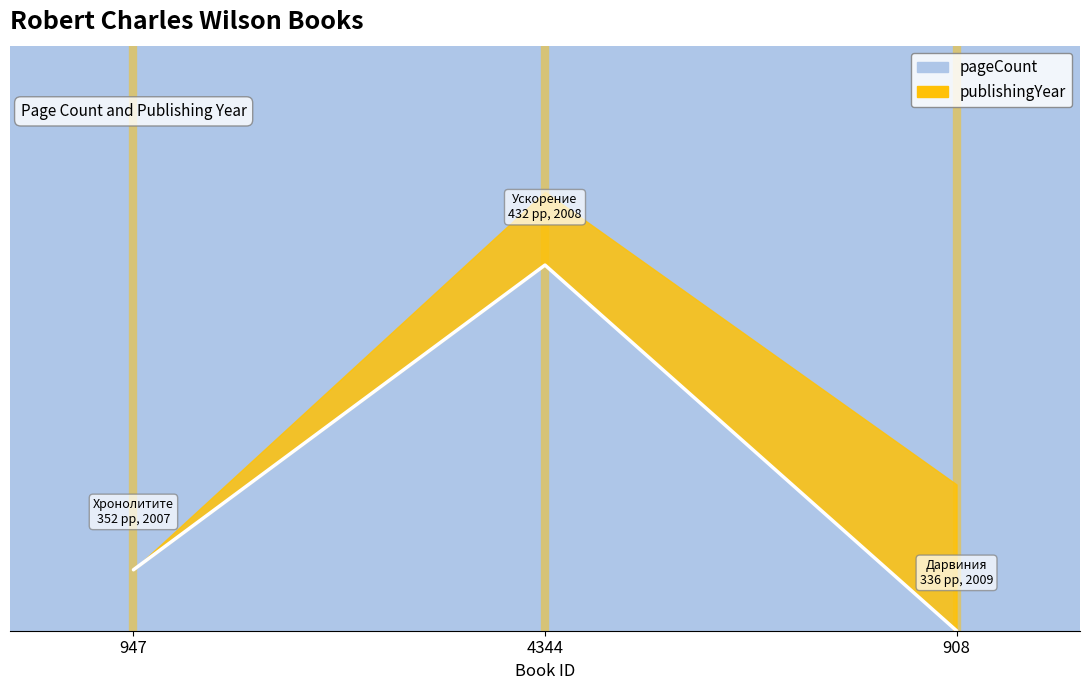

What is the maximum value shown in the chart?

1.0